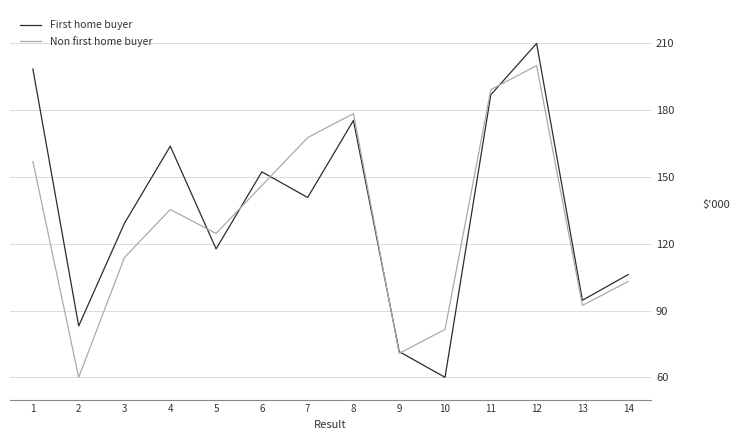

Rank the categories by Non first home buyer value from lowest to highest.

2, 9, 10, 13, 14, 3, 5, 4, 6, 1, 7, 8, 11, 12